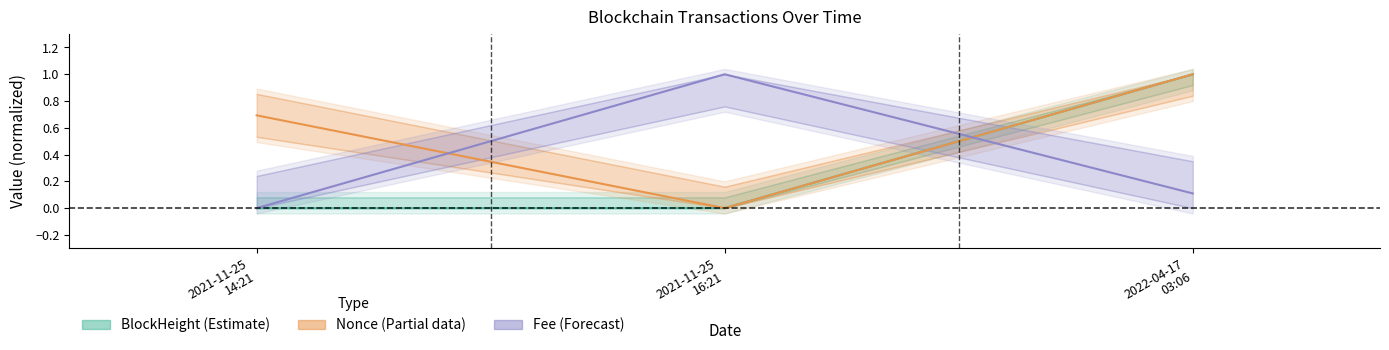

Which category has the lowest value in the Fee series?

2021-11-25 14:21